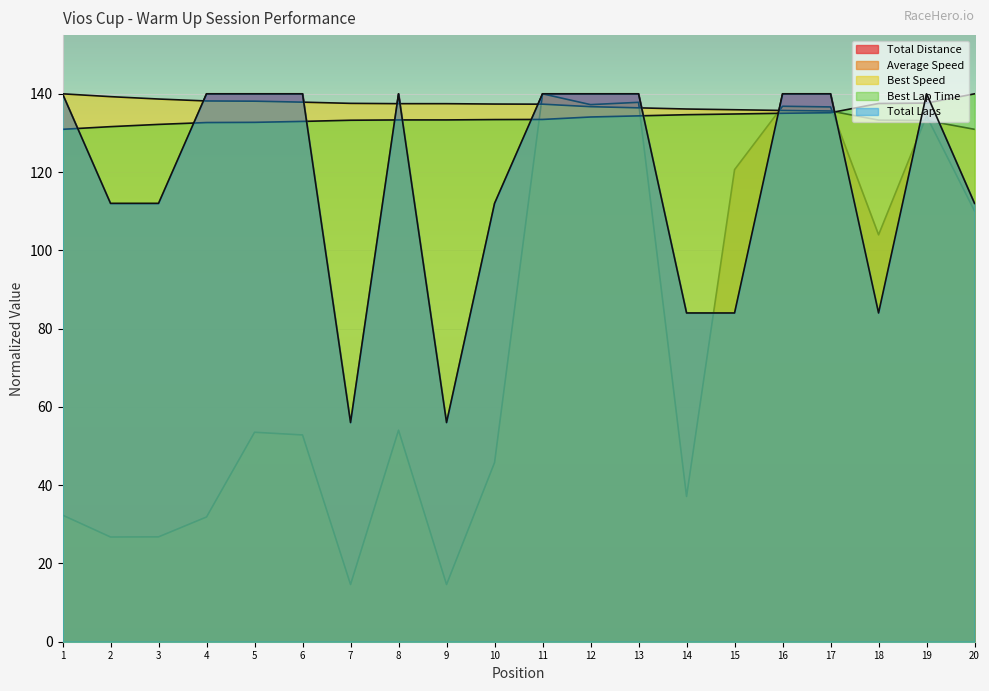

Which series ends up on top after the final intersection of Average Speed and Best Lap Time?

Best Lap Time